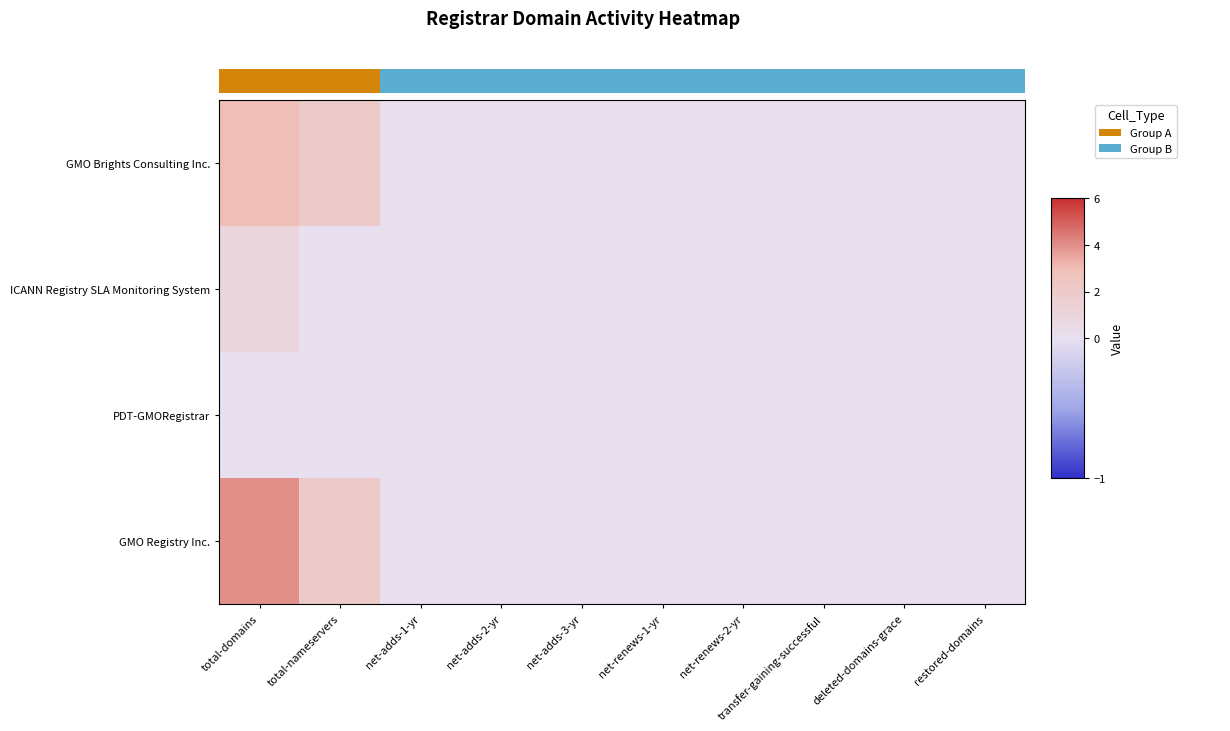

Reading right to left, transcribe all the data shown in this chart.

GMO Brights Consulting Inc.: restored-domains=0	deleted-domains-grace=0	transfer-gaining-successful=0	net-renews-2-yr=0	net-renews-1-yr=0	net-adds-3-yr=0	net-adds-2-yr=0	net-adds-1-yr=0	total-nameservers=2	total-domains=3
ICANN Registry SLA Monitoring System: restored-domains=0	deleted-domains-grace=0	transfer-gaining-successful=0	net-renews-2-yr=0	net-renews-1-yr=0	net-adds-3-yr=0	net-adds-2-yr=0	net-adds-1-yr=0	total-nameservers=0	total-domains=1
PDT-GMORegistrar: restored-domains=0	deleted-domains-grace=0	transfer-gaining-successful=0	net-renews-2-yr=0	net-renews-1-yr=0	net-adds-3-yr=0	net-adds-2-yr=0	net-adds-1-yr=0	total-nameservers=0	total-domains=0
GMO Registry Inc.: restored-domains=0	deleted-domains-grace=0	transfer-gaining-successful=0	net-renews-2-yr=0	net-renews-1-yr=0	net-adds-3-yr=0	net-adds-2-yr=0	net-adds-1-yr=0	total-nameservers=2	total-domains=4